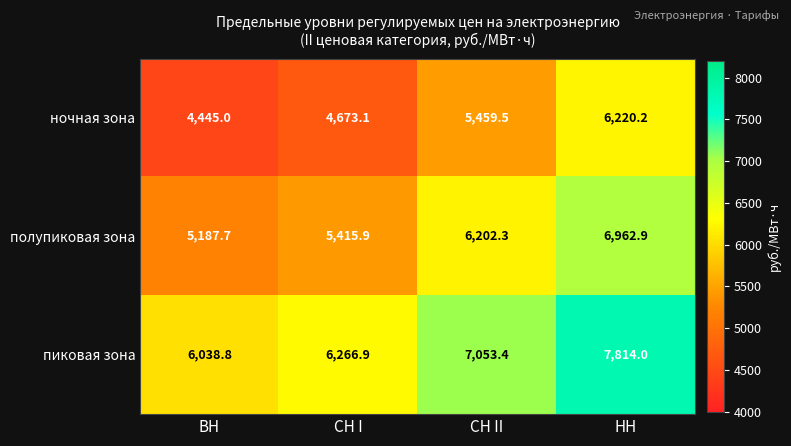

Read the ночная зона value at НН.

6220.2